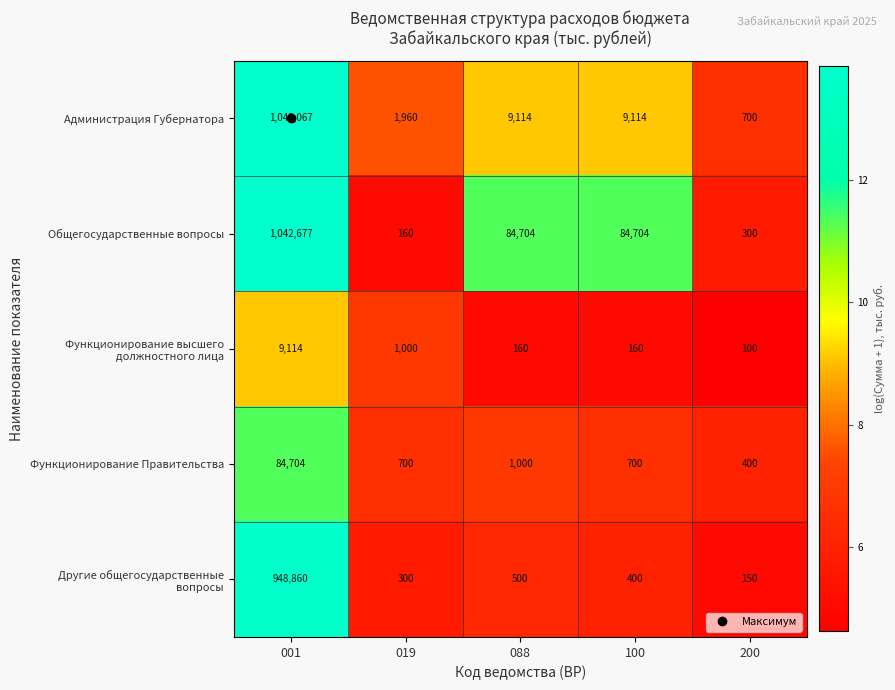

What is the total value across all series at 100?

95078